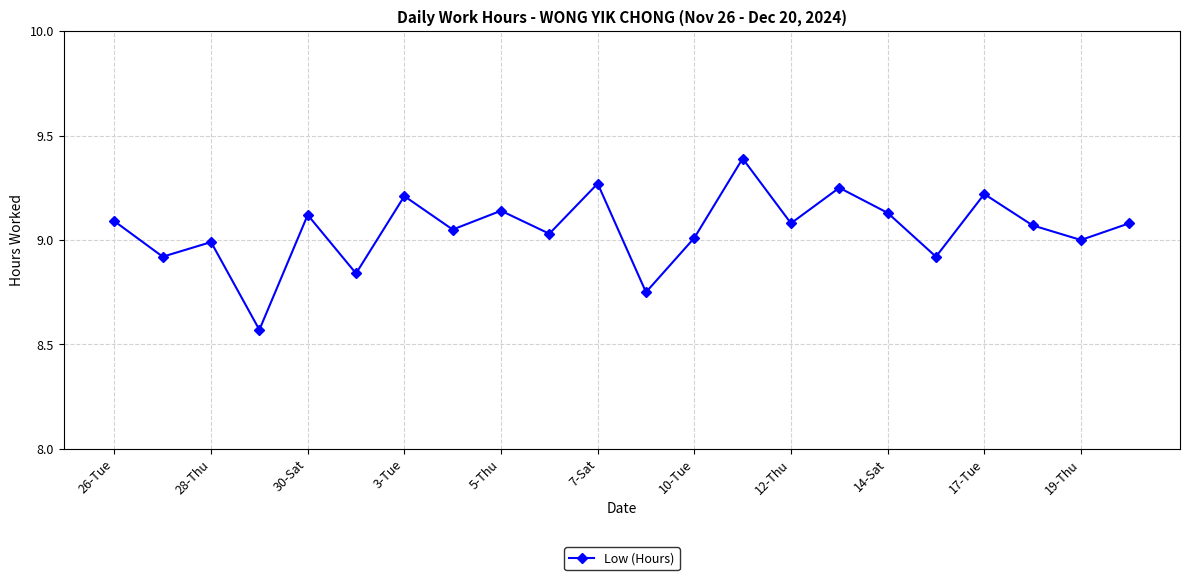

What is the maximum value shown in the chart?

9.4